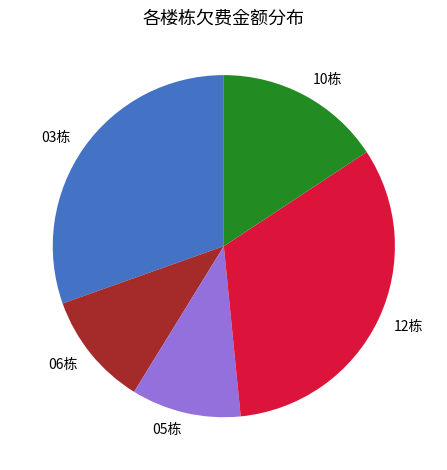

Is the sum of 03栋 and 10栋 greater than half?

No